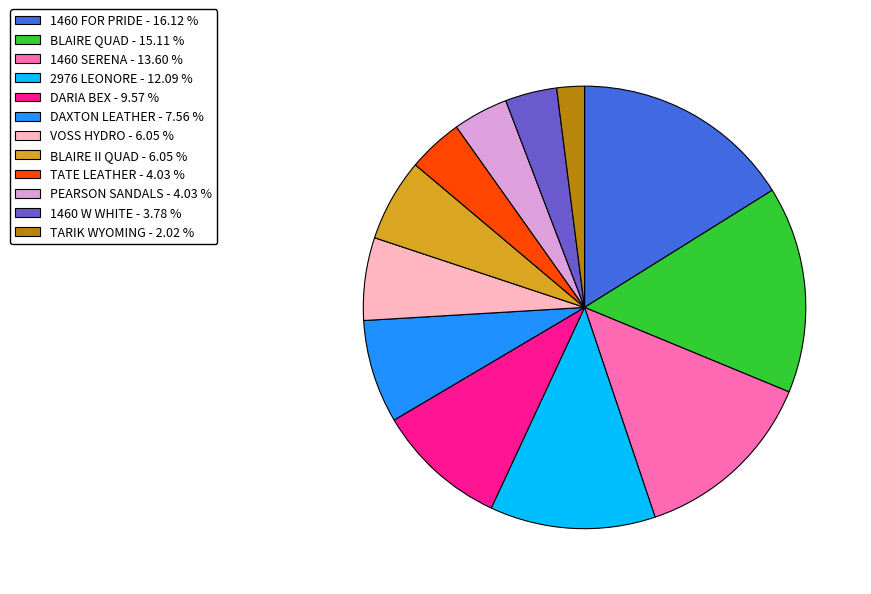

Is the sum of PEARSON SANDALS - 4.03 % and DARIA BEX - 9.57 % greater than half?

No